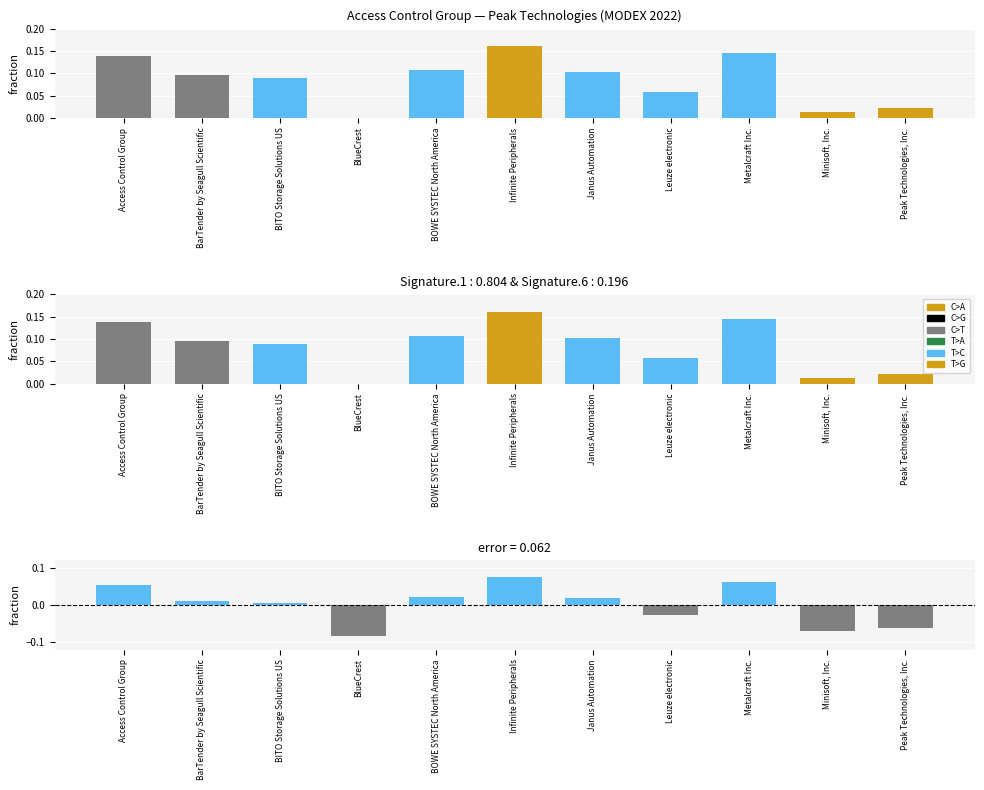

What position from the right is BarTender by Seagull Scientific?

10